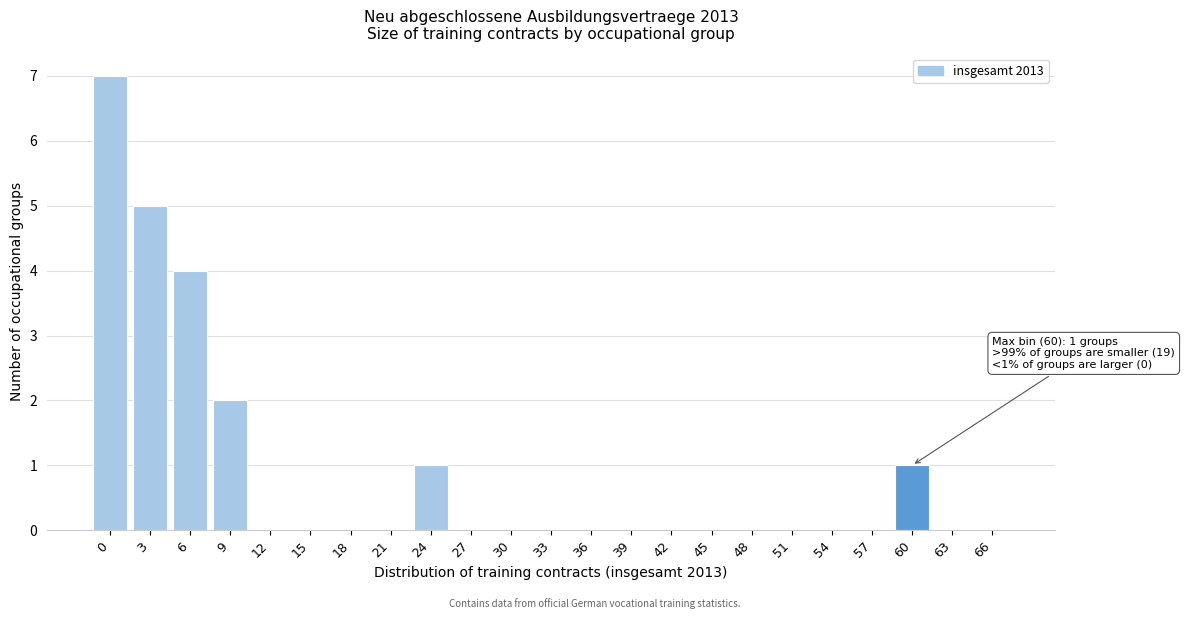

Reading left to right, extract all data points from this chart.

0=7	3=5	6=4	9=2	12=0	15=0	18=0	21=0	24=1	27=0	30=0	33=0	36=0	39=0	42=0	45=0	48=0	51=0	54=0	57=0	60=1	63=0	66=0